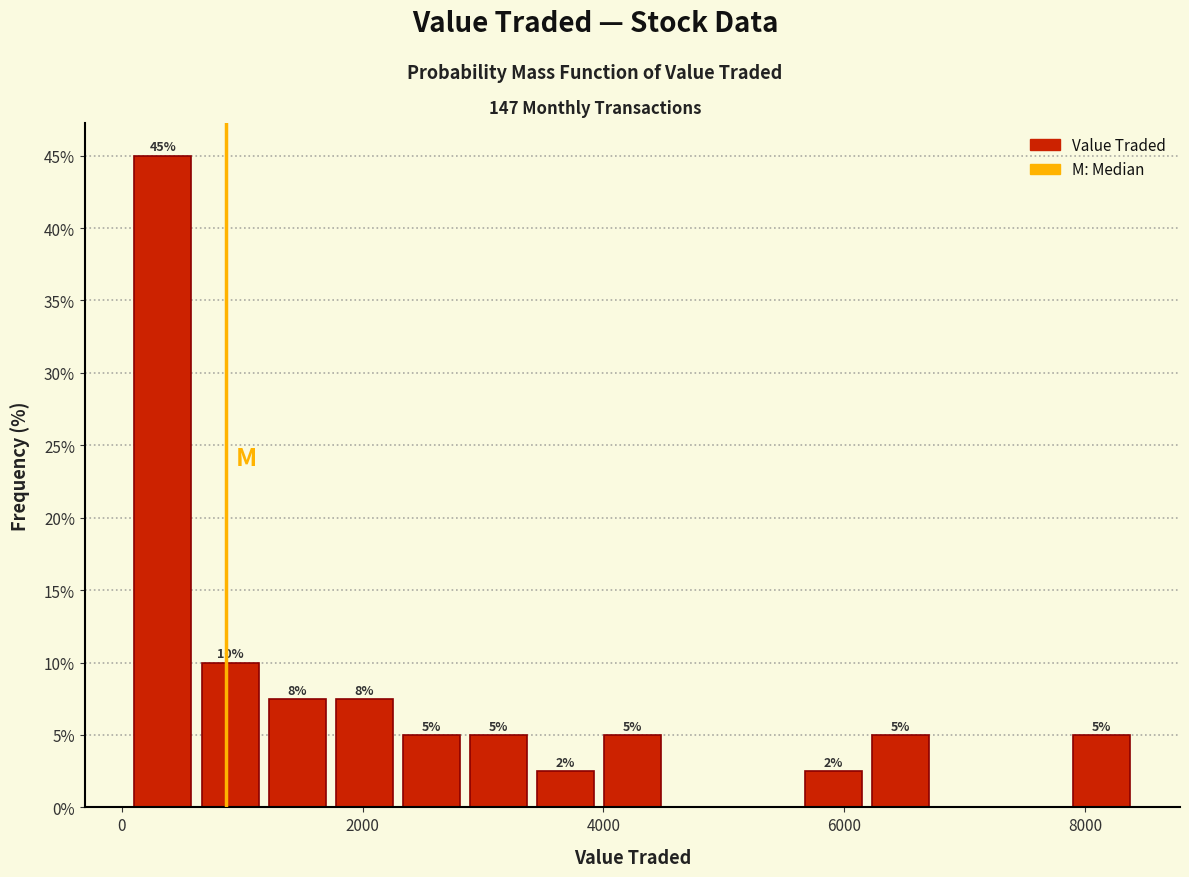

Read against the x-axis, roughly where is the centre of the tallest bar?

400